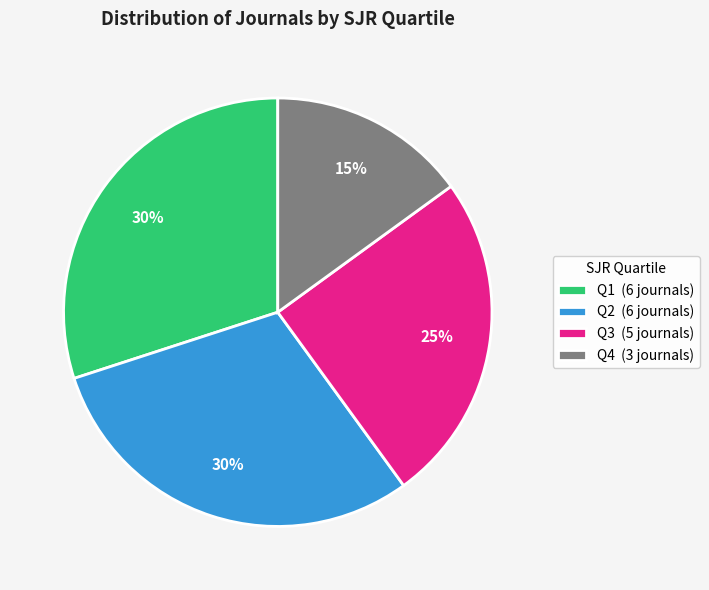

Count the number of slices in the pie.

4